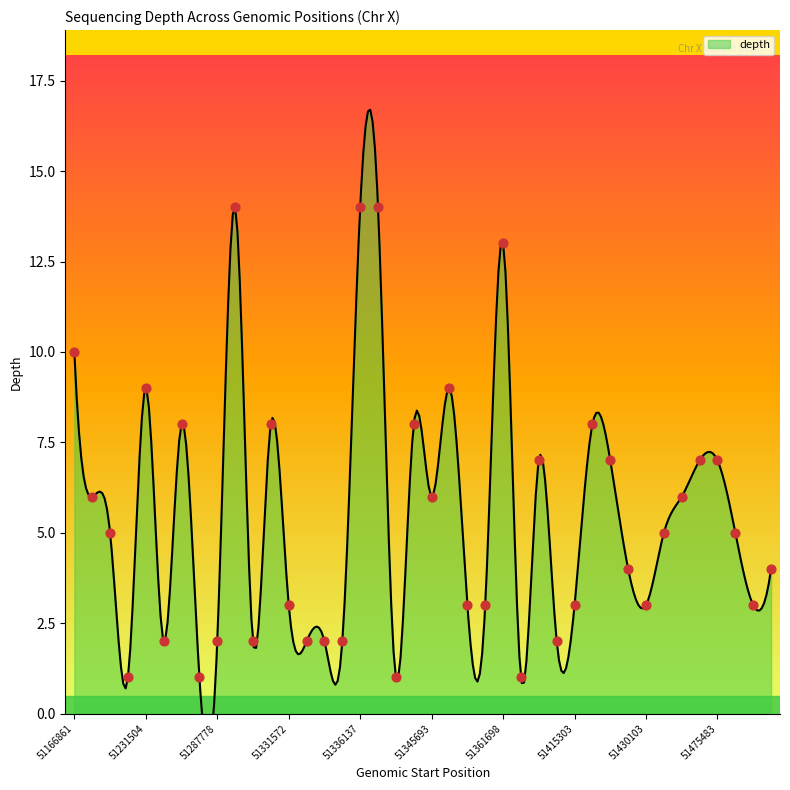

What is the change in value from 51287778 to 51455710?

+5